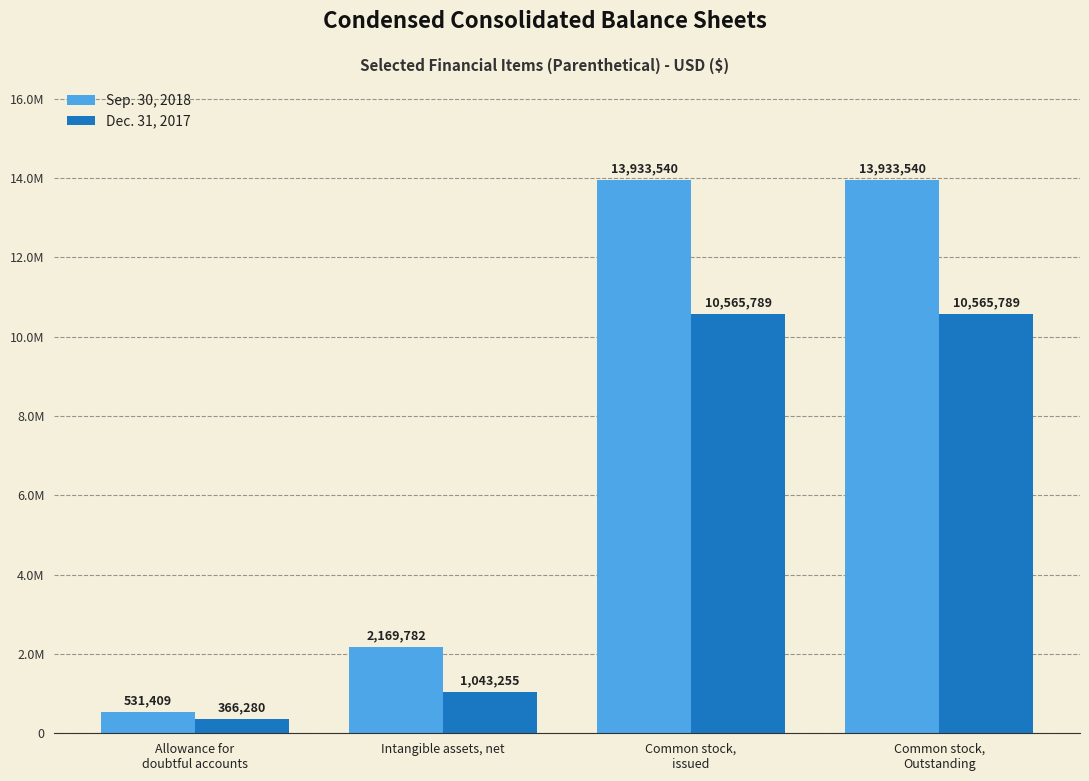

What is the difference between the Dec. 31, 2017 values at Common stock,
issued and Allowance for
doubtful accounts?

10199509